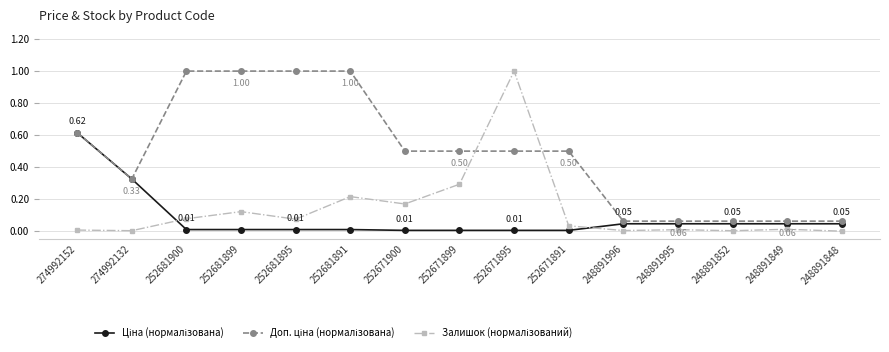

At which category is the sum across all series the highest?

252671895